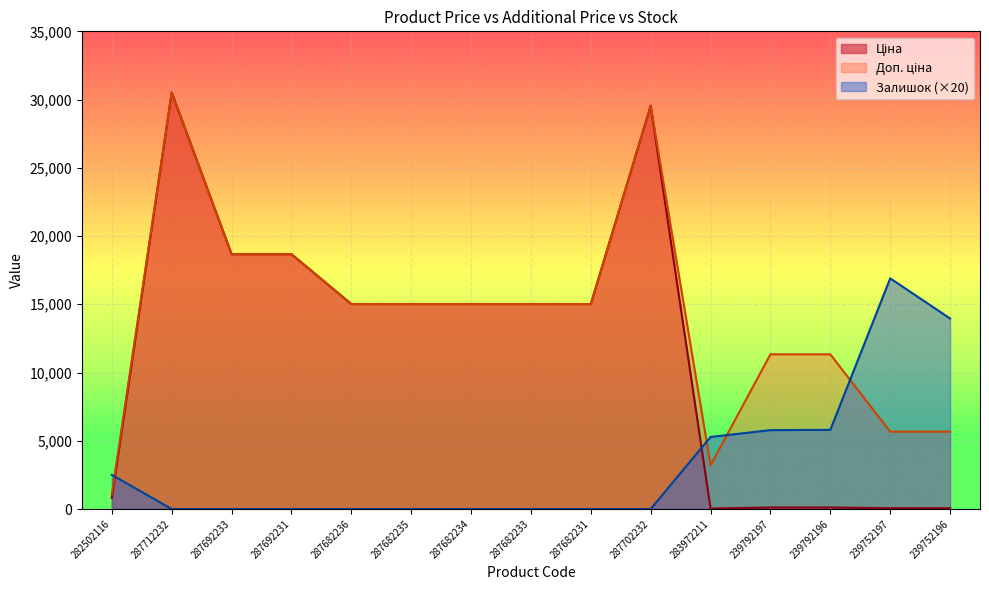

How many values in the Доп. ціна series are below 15019?

6